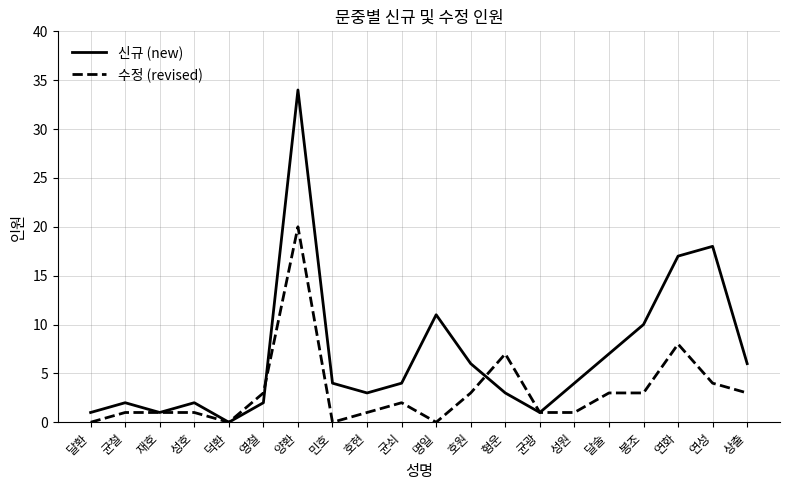

The value of 수정 (revised) at 상출 is 3. True or false?

True